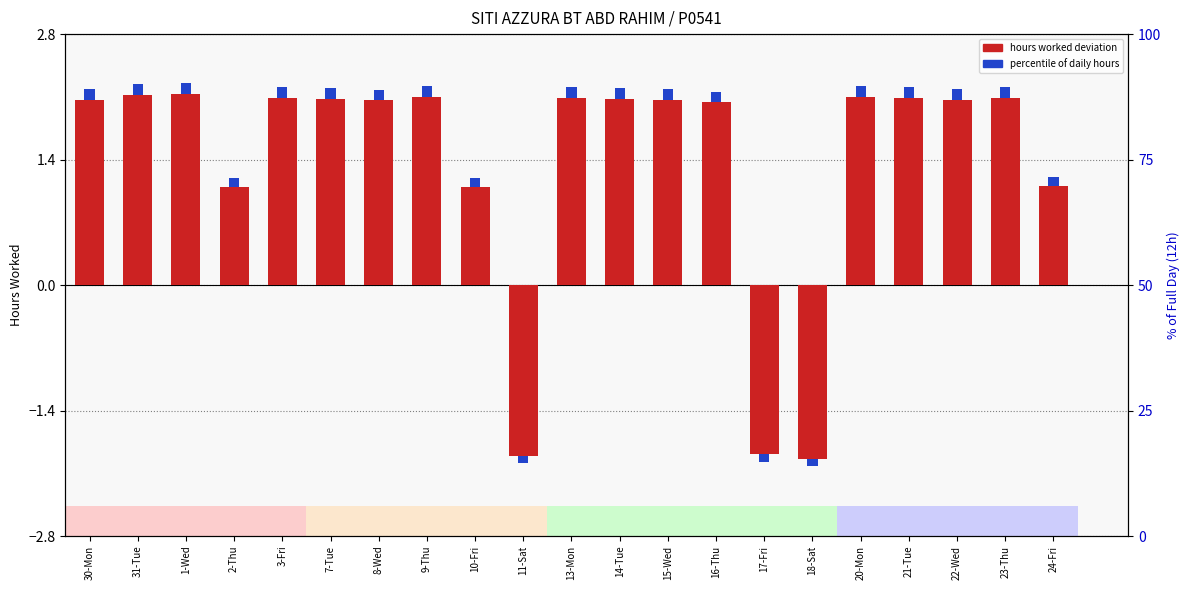

The chart shows a value of 3.2 at 23-Thu. True or false?

False